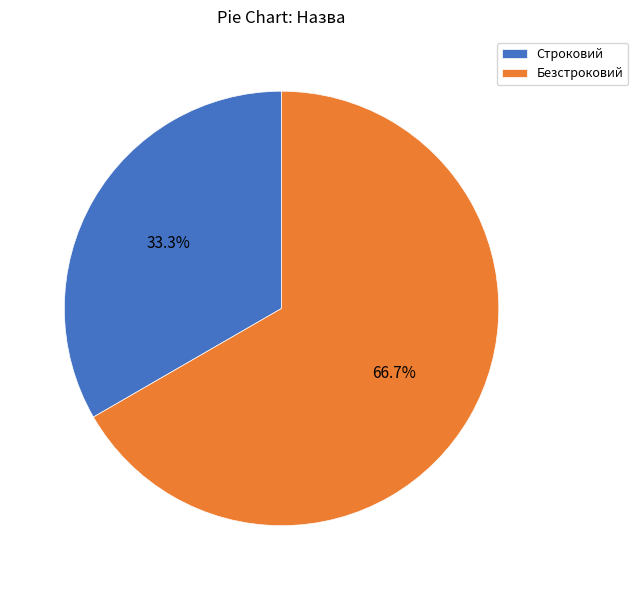

Is it true that Строковий is 33% of the pie?

True